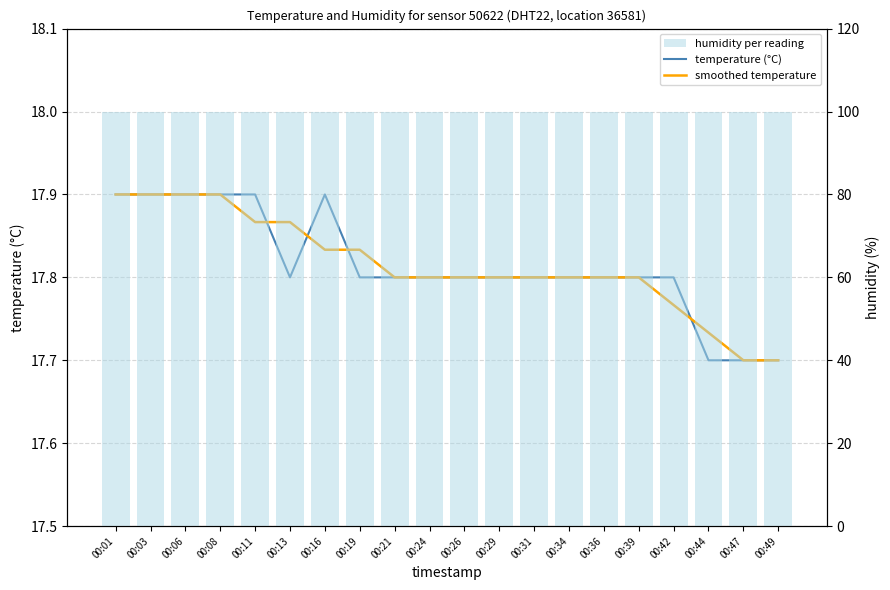

The value of humidity per reading at 00:08 is 99.9. True or false?

True